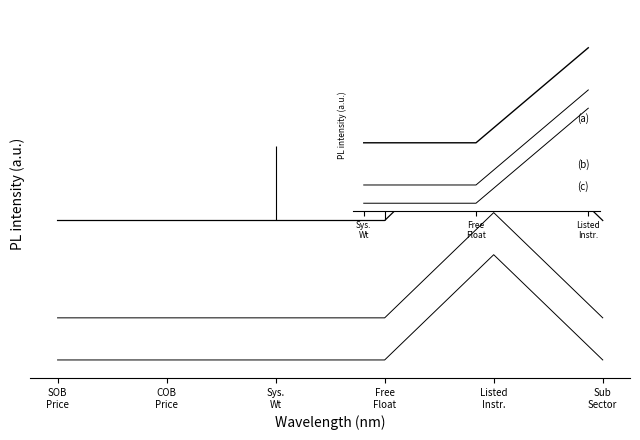

What is the value of the (a) point at the 3rd from the left?

0.8